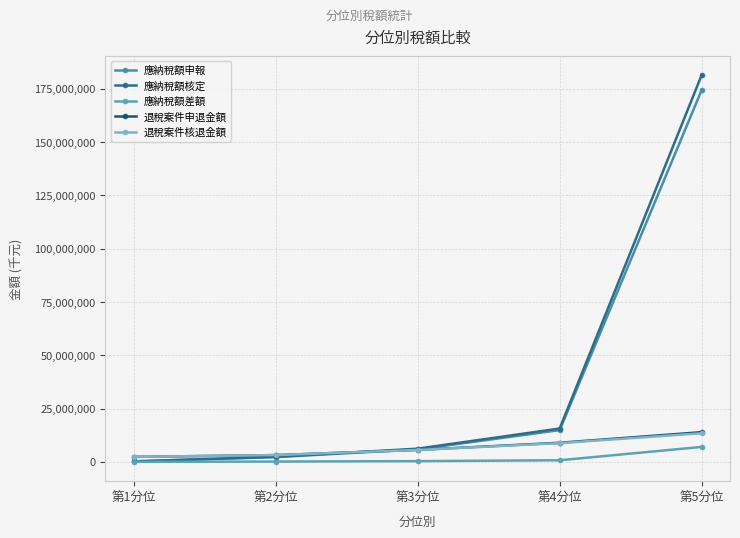

Count the number of data series in this chart.

5